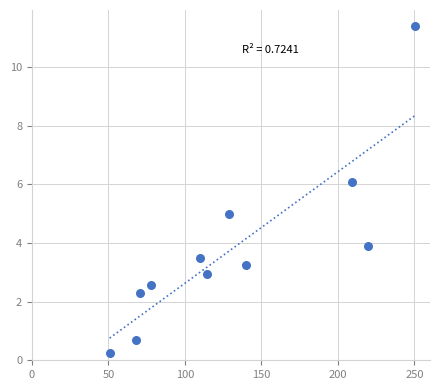

What is the average Y value?

3.8